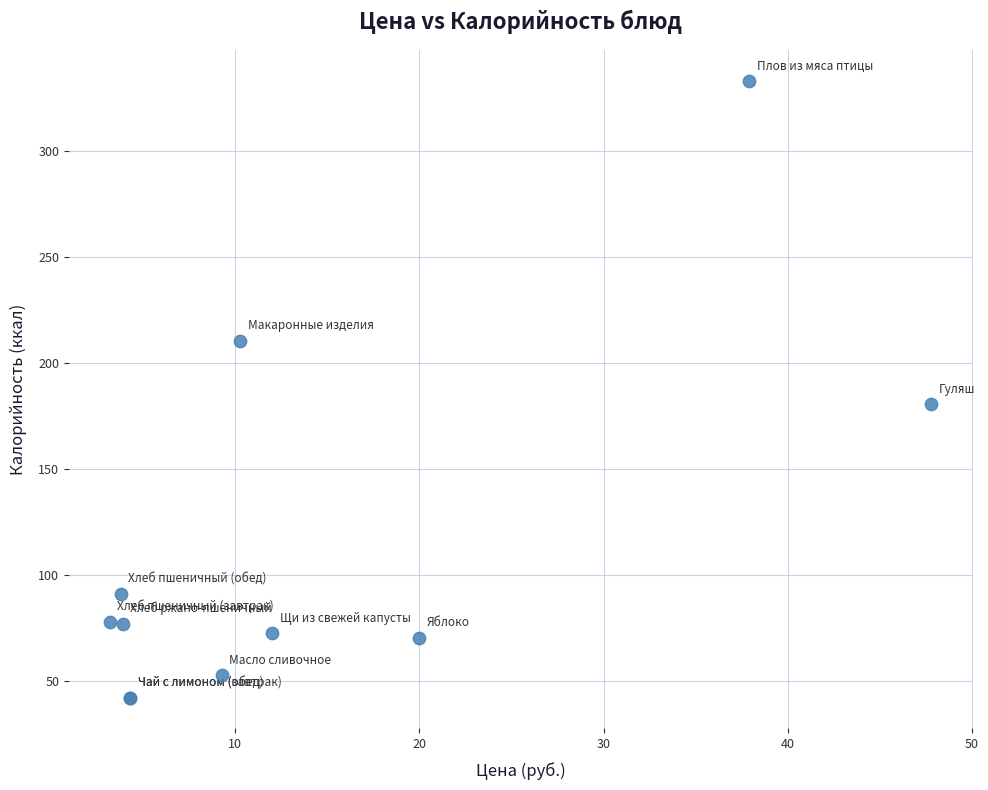

What Y value in the scatter plot is closest to 187?

180.5